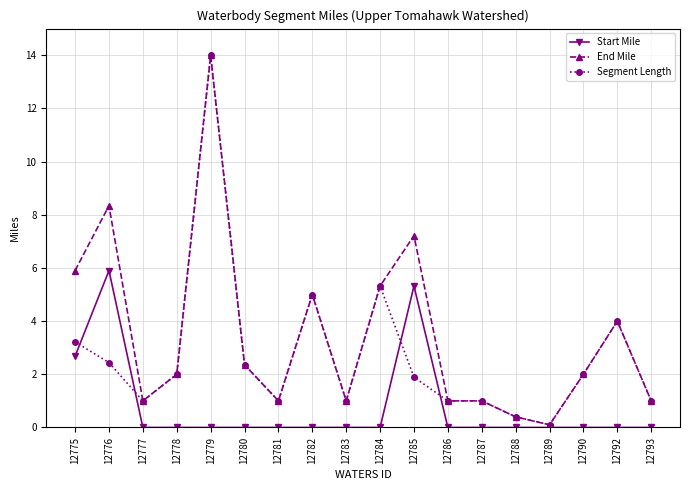

What is the value of the Segment Length point at the 6th from the left?

2.4